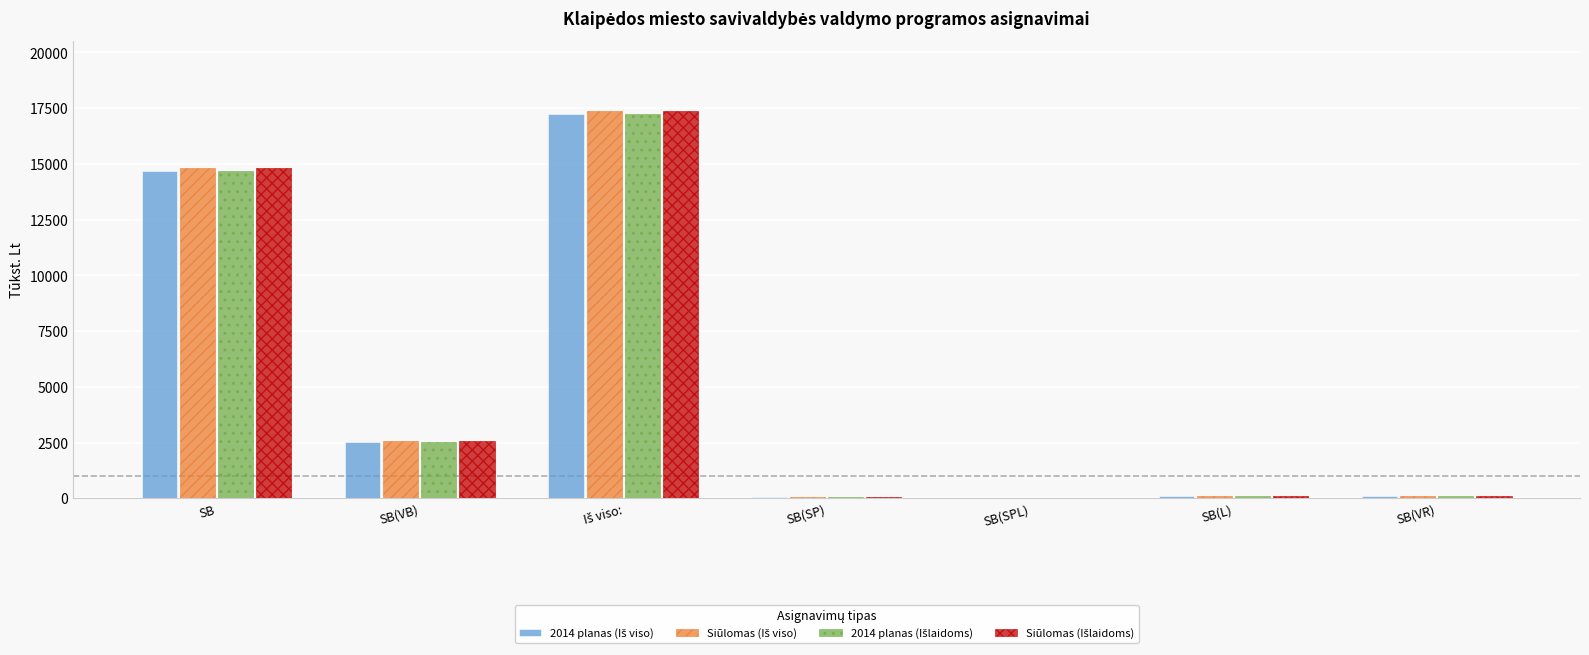

Which series has the largest range (max minus min)?

Siūlomas (Iš viso)